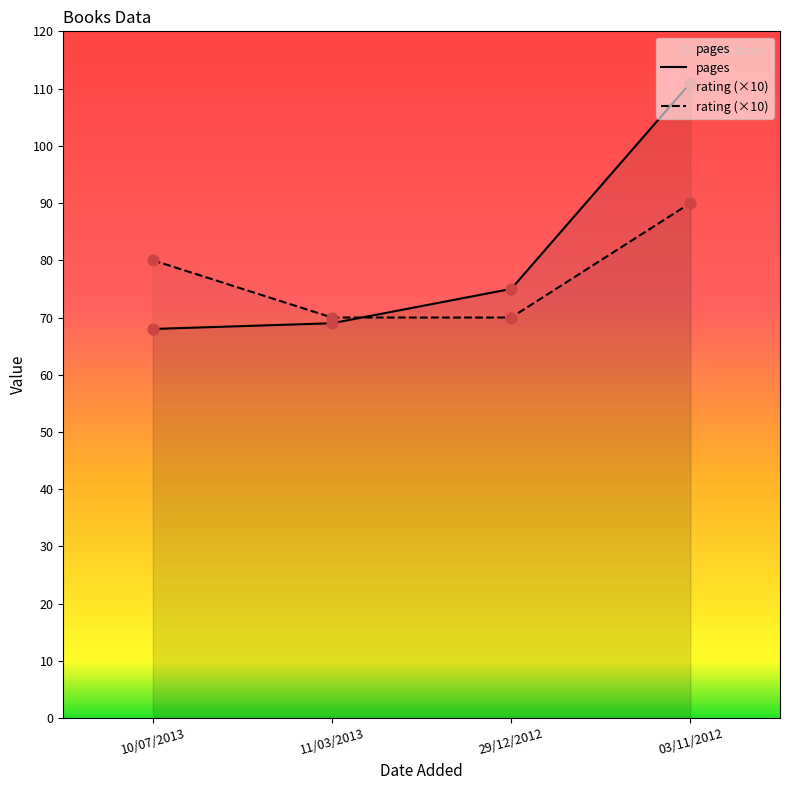

Which series reaches the maximum Y coordinate?

pages